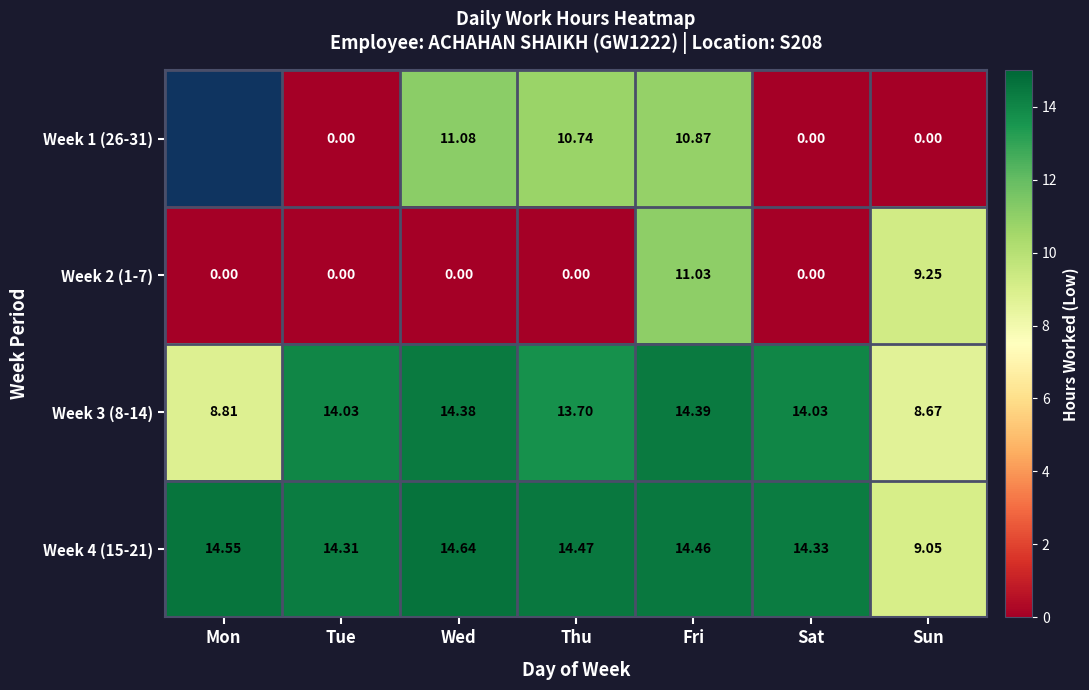

At which label is Week 3 (8-14) closest to 11?

Mon